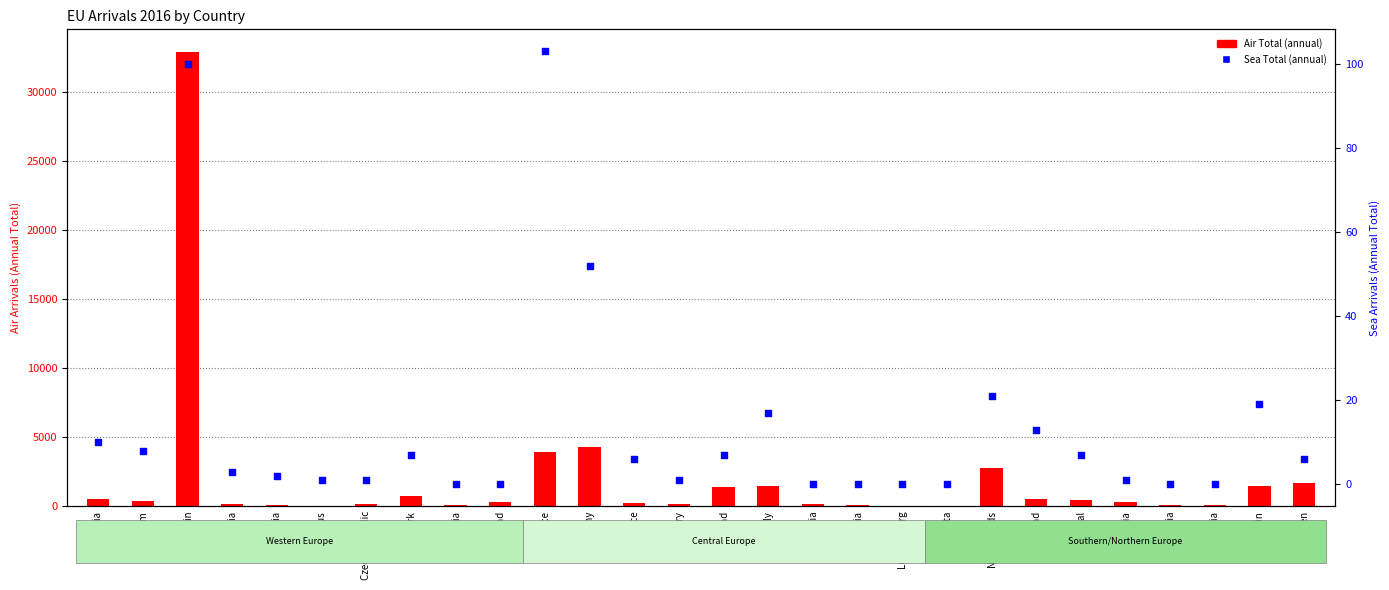

At how many categories does at least one series exceed 19377?

1